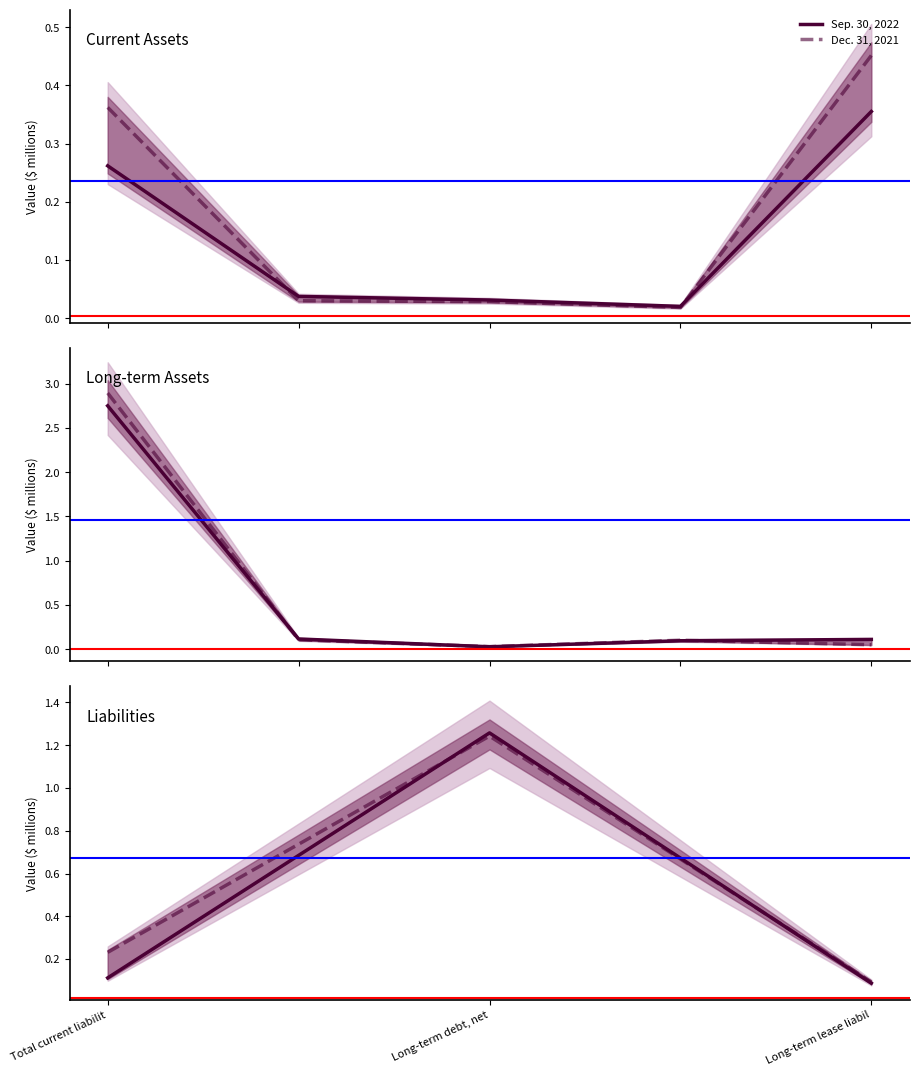

Which category has the highest value in the Dec. 31, 2021 series?

Long-term debt, net